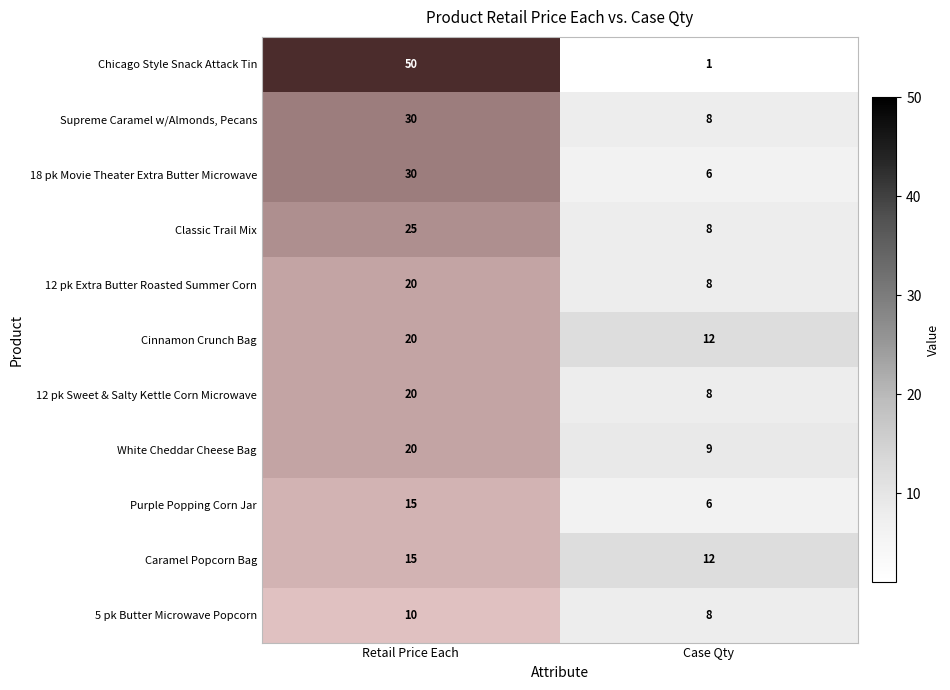

What is the sum of all Classic Trail Mix values?

33